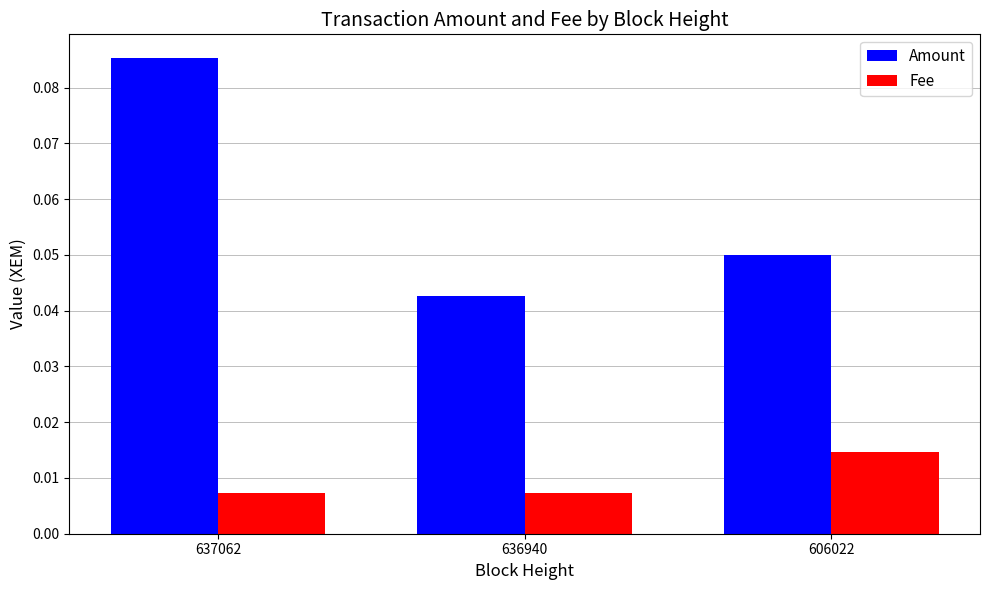

Which series has the largest range (max minus min)?

Amount